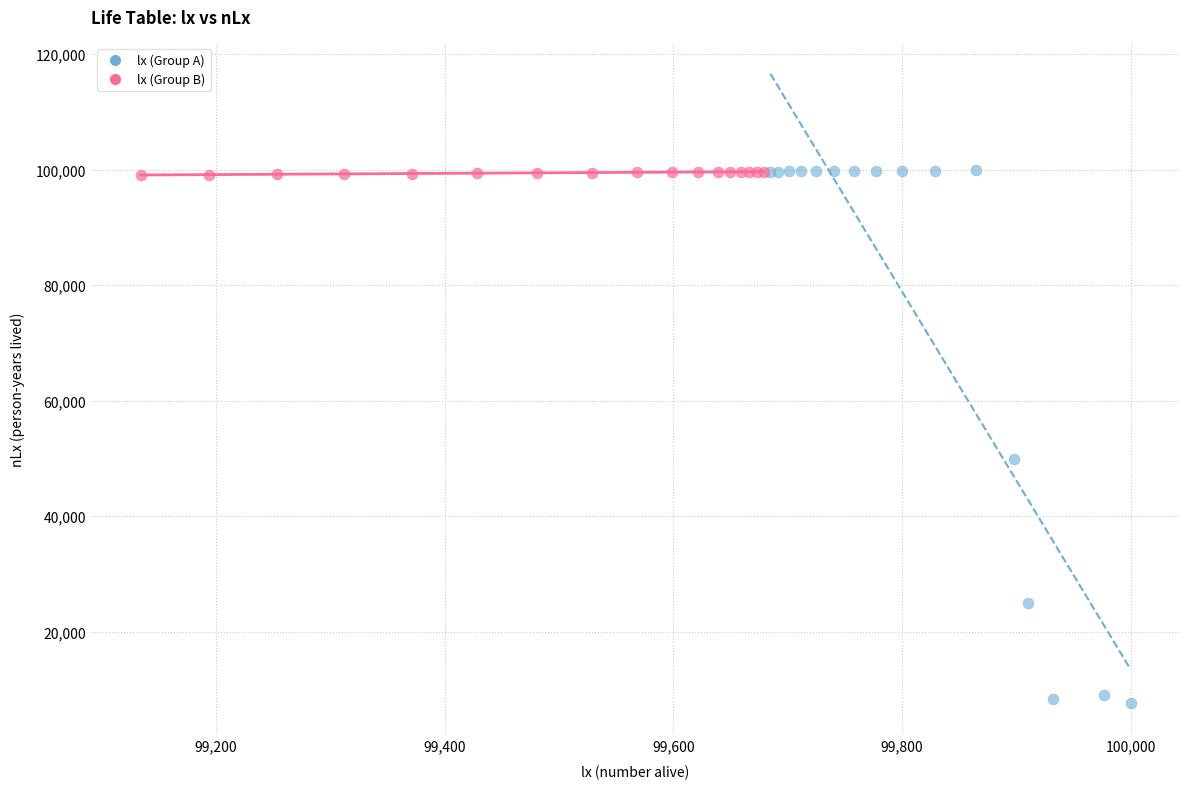

Which series reaches the minimum Y coordinate?

lx (Group A)